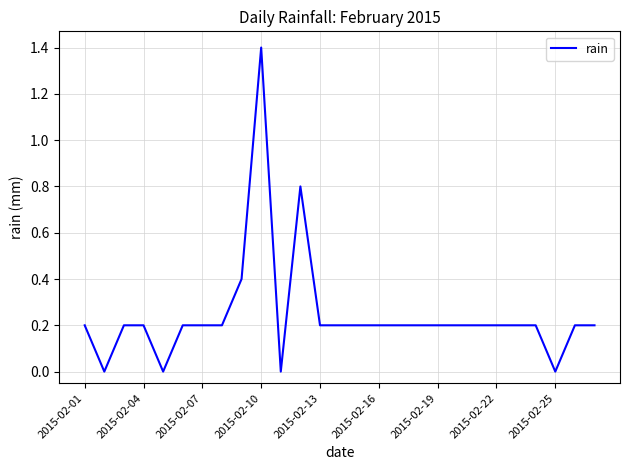

What is the maximum value shown in the chart?

1.4